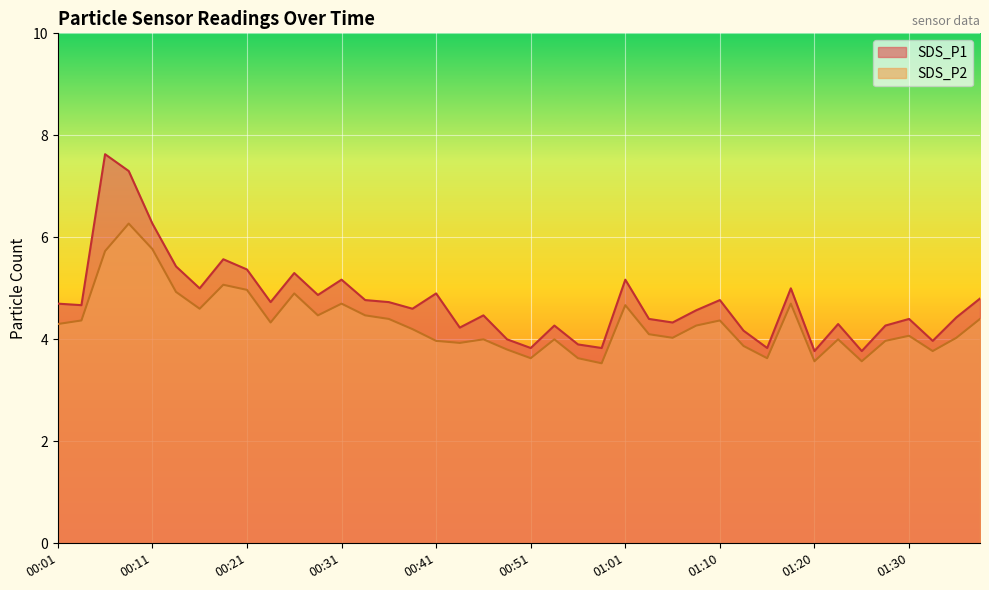

In SDS_P2, how many points are lower than both neighbors (excluding endpoints)?

11